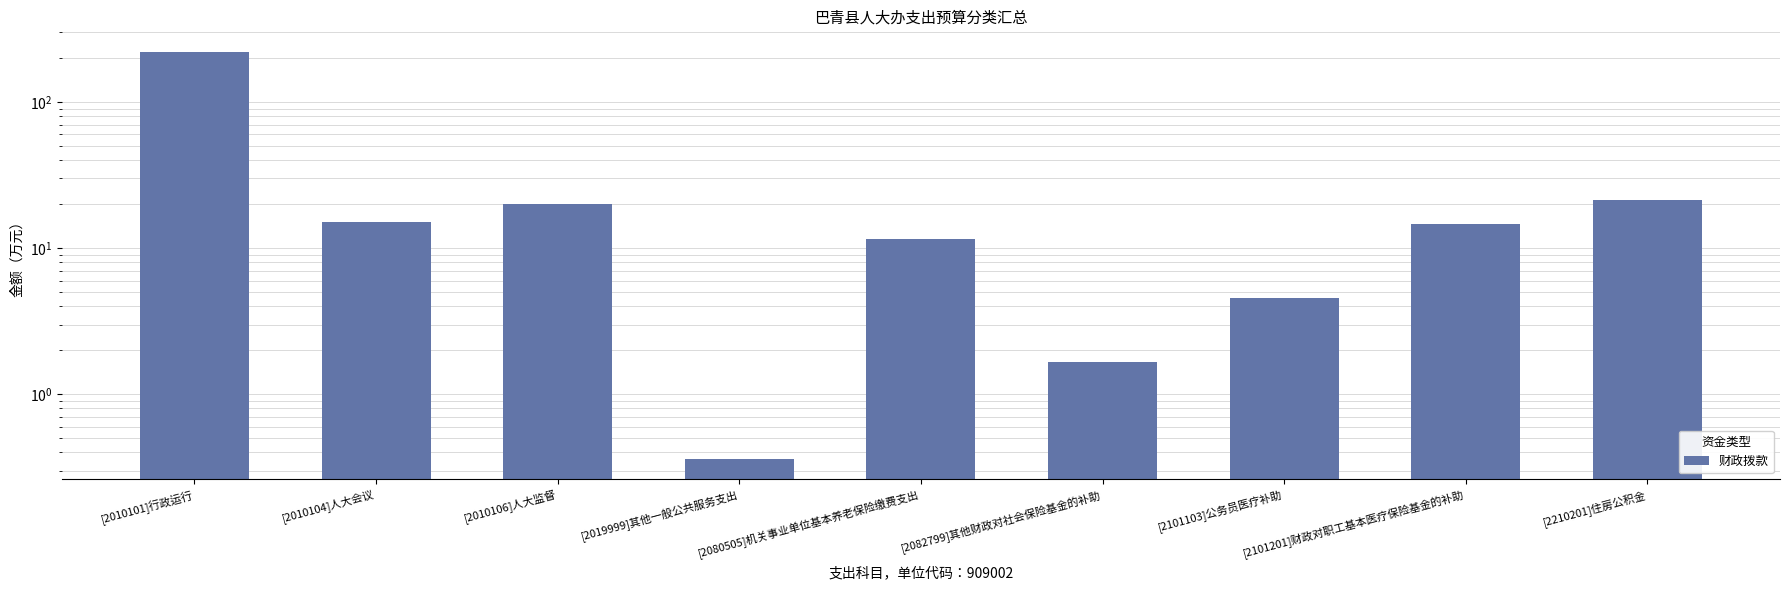

List the labels in order of value, largest first.

[2010101]行政运行, [2210201]住房公积金, [2010106]人大监督, [2010104]人大会议, [2101201]财政对职工基本医疗保险基金的补助, [2080505]机关事业单位基本养老保险缴费支出, [2101103]公务员医疗补助, [2082799]其他财政对社会保险基金的补助, [2019999]其他一般公共服务支出